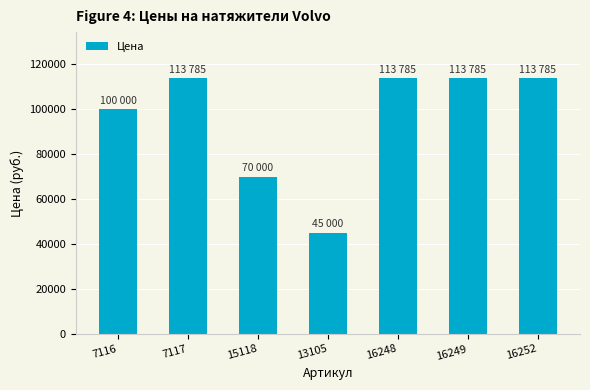

True or false: the data shows 113785 at 16248.

True